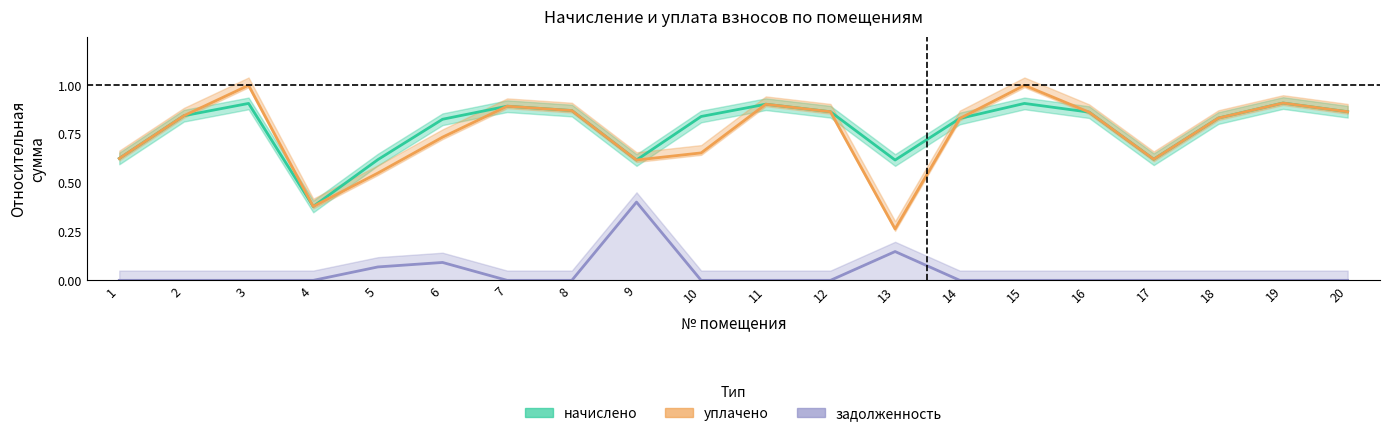

Reading left to right, what are all the values shown in this chart?

начислено: 0.6	0.8	0.9	0.4	0.6	0.8	0.9	0.9	0.6	0.8	0.9	0.9	0.6	0.8	0.9	0.9	0.6	0.8	0.9	0.9
уплачено: 0.6	0.8	1.0	0.4	0.6	0.7	0.9	0.9	0.6	0.7	0.9	0.9	0.3	0.8	1.0	0.9	0.6	0.8	0.9	0.9
задолженность: 0.0	0.0	0.0	0.0	0.1	0.1	0.0	0.0	0.4	0.0	0.0	0.0	0.1	0.0	0.0	0.0	0.0	0.0	0.0	0.0